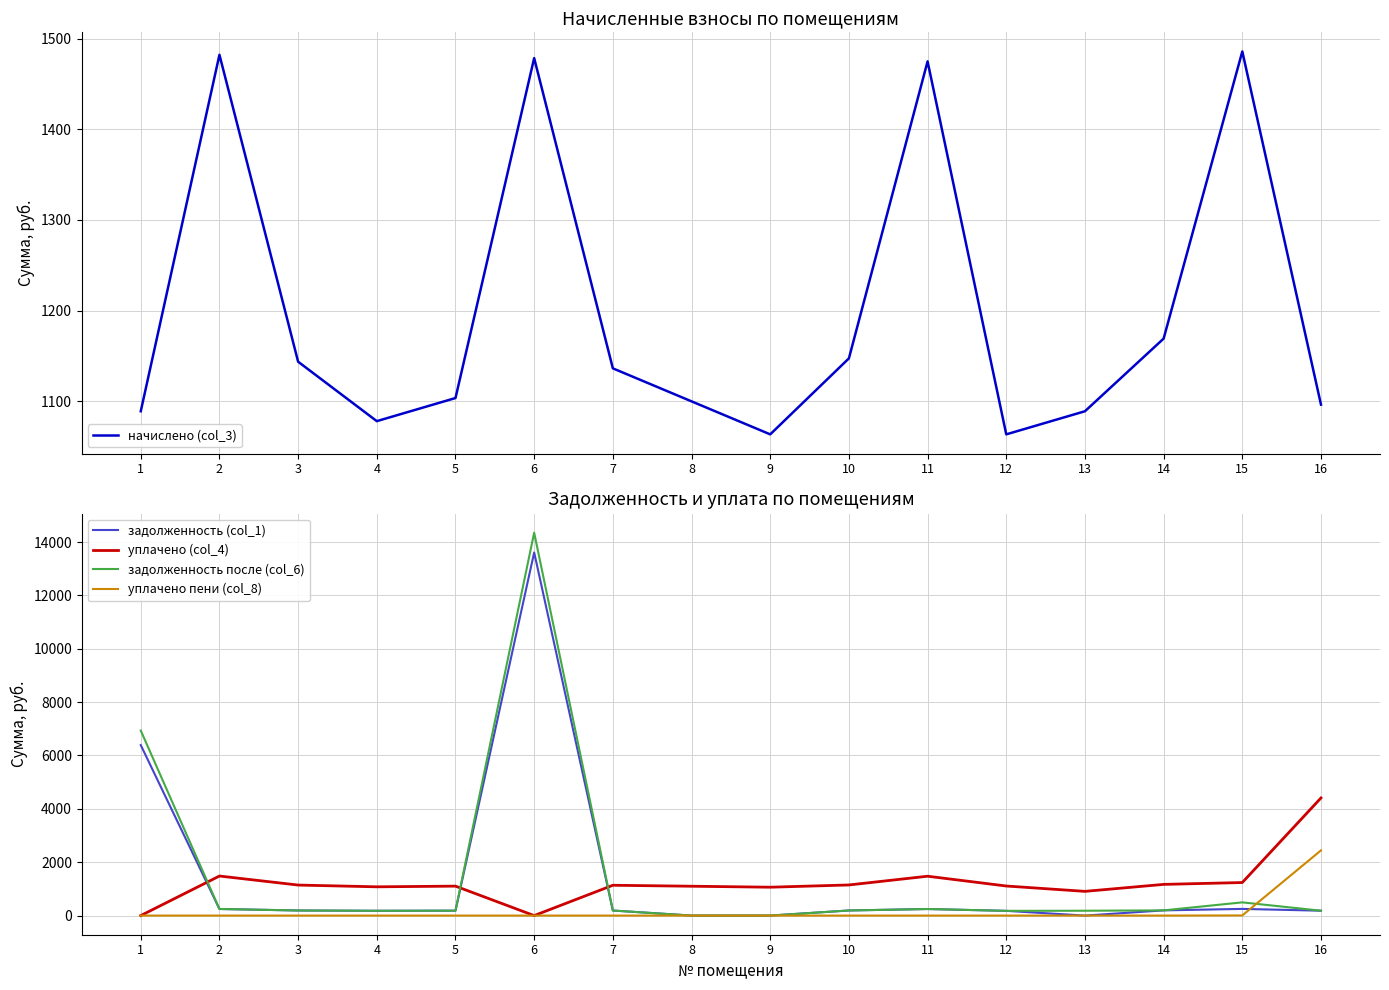

Rank the series by their maximum value, from lowest to highest.

начислено (col_3), уплачено пени (col_8), уплачено (col_4), задолженность (col_1), задолженность после (col_6)